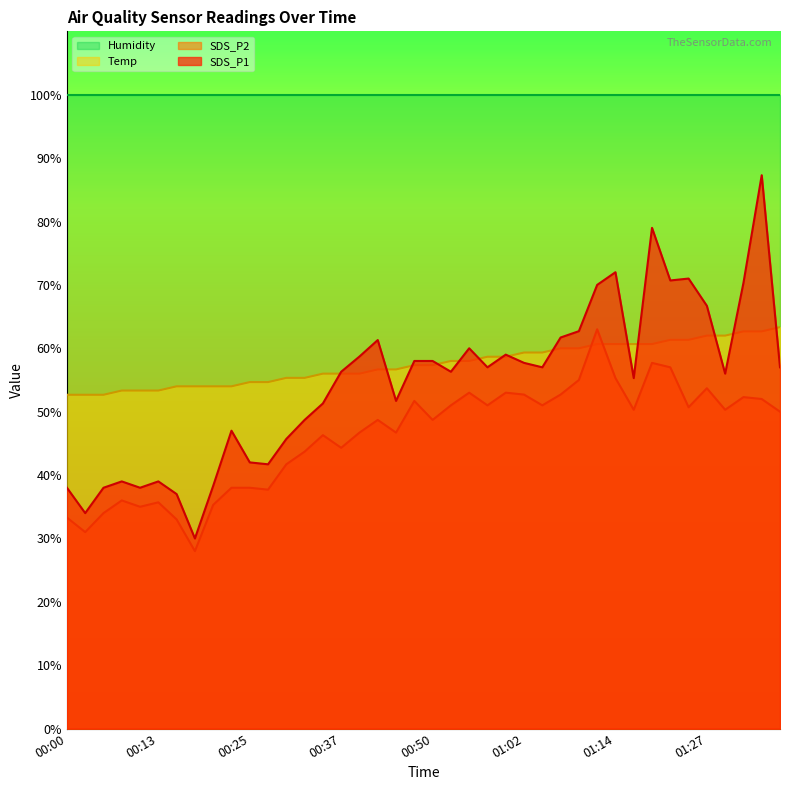

Where do Temp and SDS_P1 first cross each other?

00:35 and 00:37